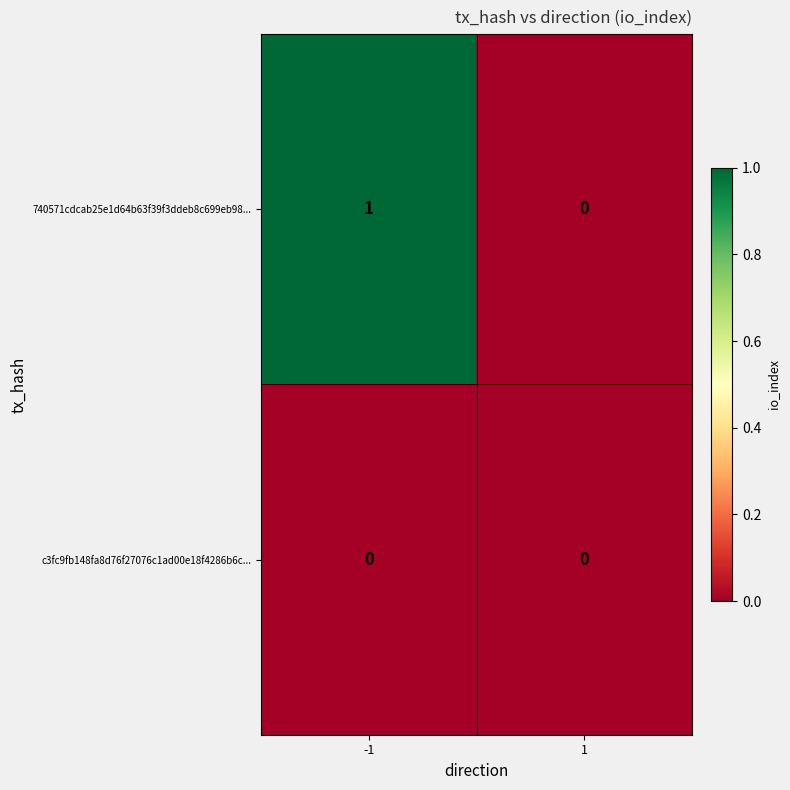

List the series in order of their overall mean, lowest first.

c3fc9fb148fa8d76f27076c1ad00e18f4286b6c..., 740571cdcab25e1d64b63f39f3ddeb8c699eb98...